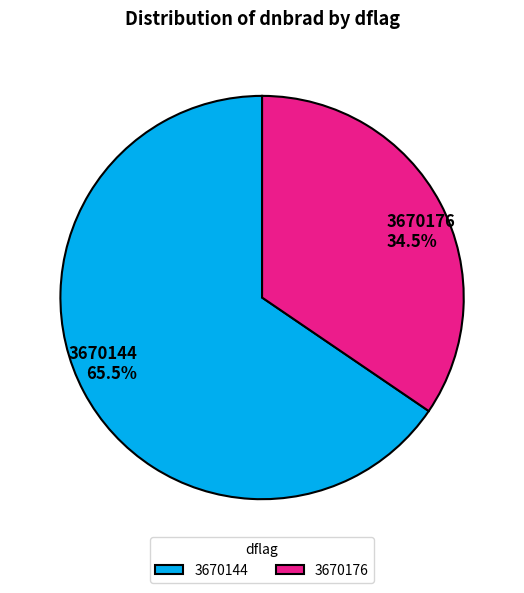

Is there a majority slice in this chart?

Yes